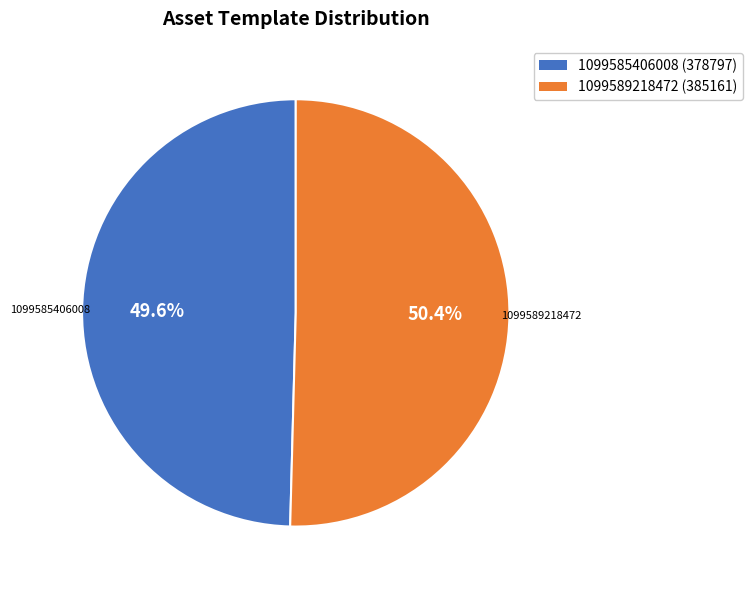

Count the number of slices in the pie.

2